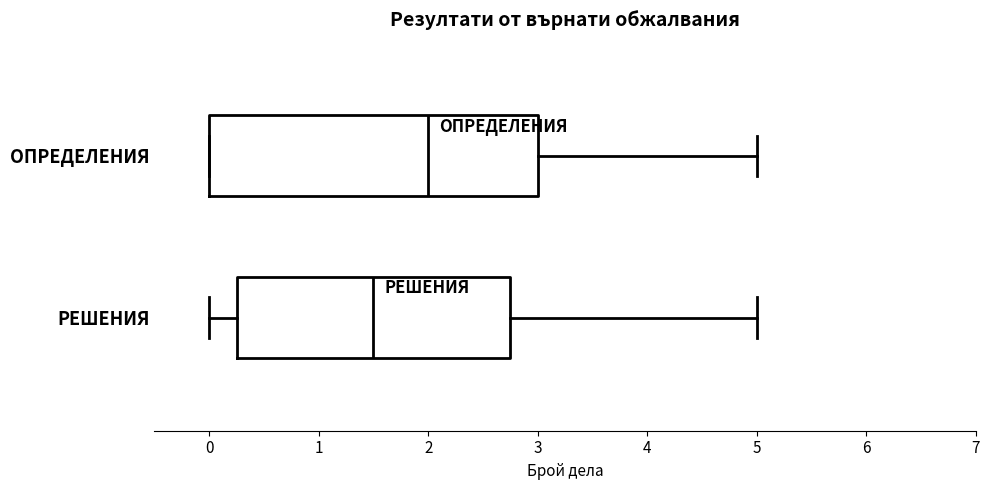

Reading bottom to top, transcribe this box plot: for each box, give where its median line is, the range the box spans, and where its two whiskers end, as read against the x-axis. The values are not printed on the chart, so give them approximately, as read against the axis.

РЕШЕНИЯ: median 1.5, box 0.3 to 2.8, whiskers 0.0 to 5.0
ОПРЕДЕЛЕНИЯ: median 2.0, box 0.0 to 3.0, whiskers 0.0 to 5.0